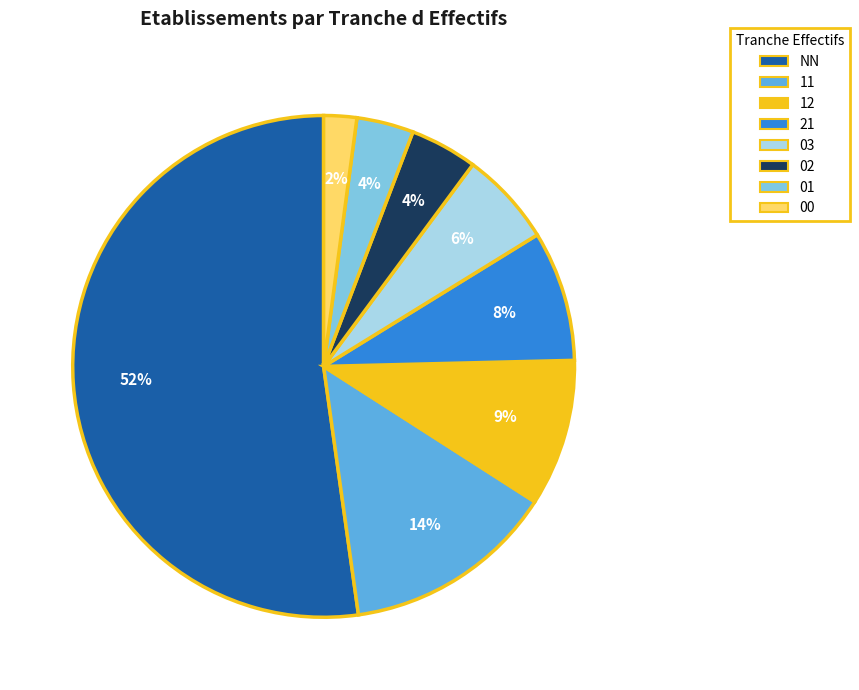

Combined, do 03 and 02 account for over 50%?

No